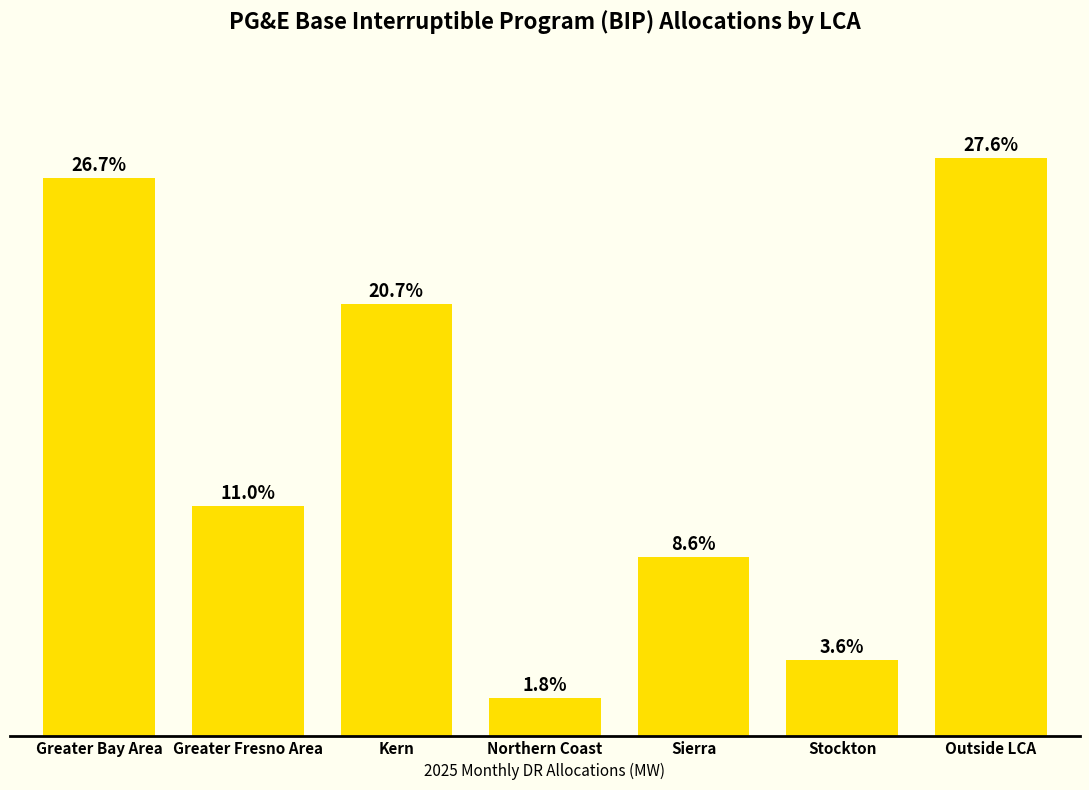

Are the bars grouped side by side (vs. stacked)?

No